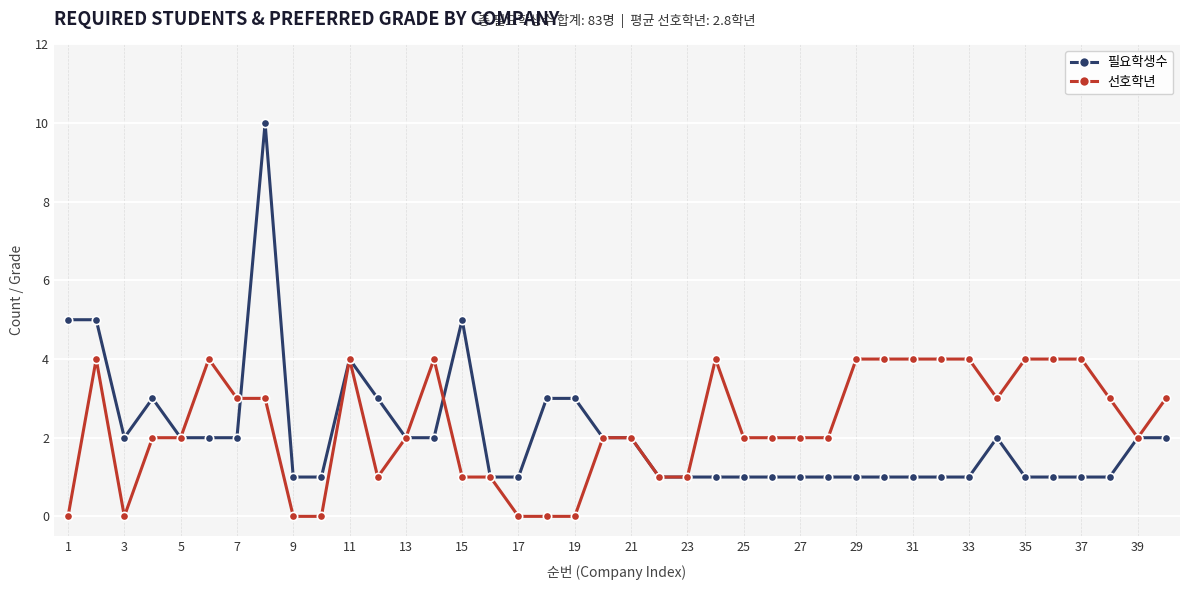

Rank the series by their average value, from highest to lowest.

선호학년, 필요학생수